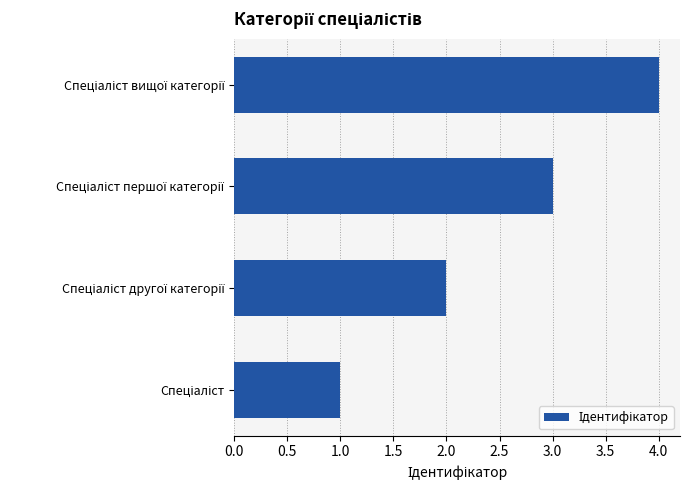

What is the greatest value displayed?

4